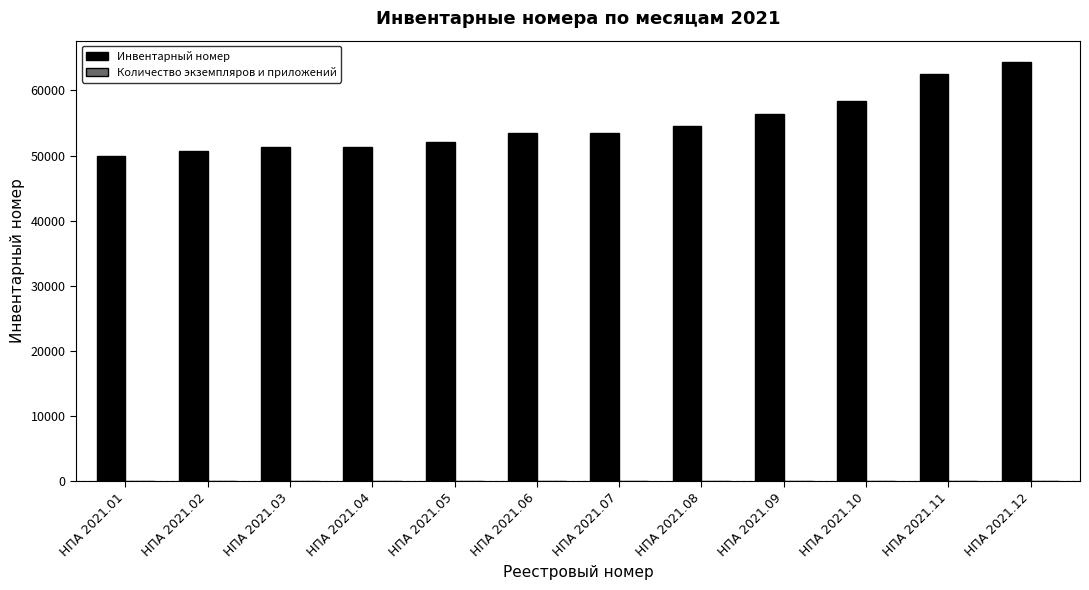

Which series has the largest total across all categories?

Инвентарный номер